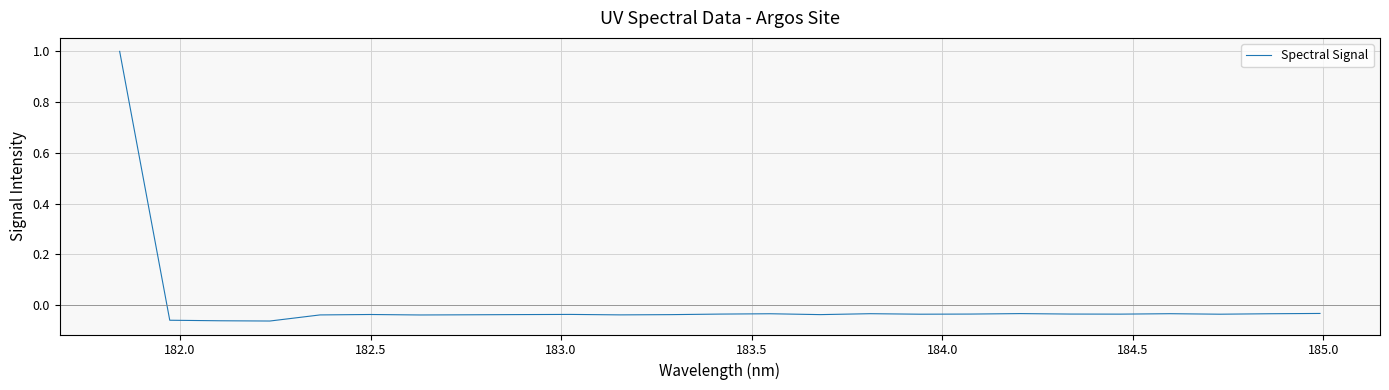

What is the greatest value displayed?

1.0